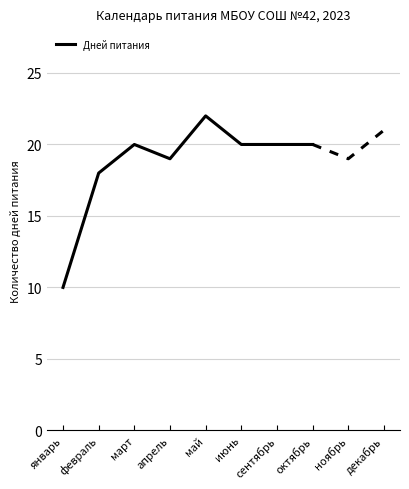

What is the value of the 5th point from the left?

22